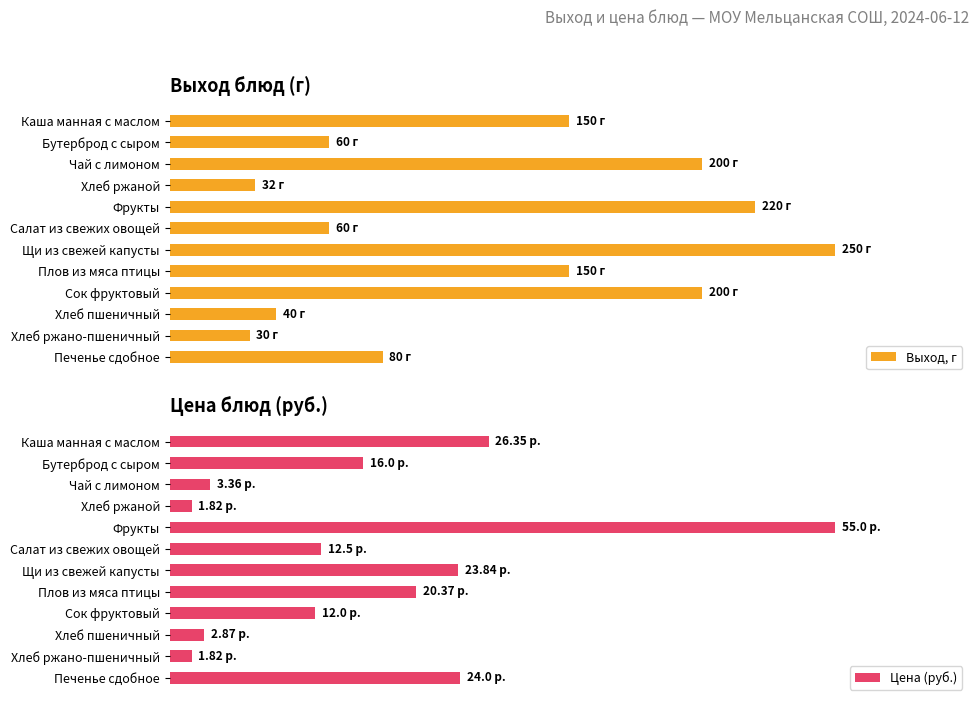

Rank the series by their maximum value, from lowest to highest.

Выход, г, Цена (руб.)